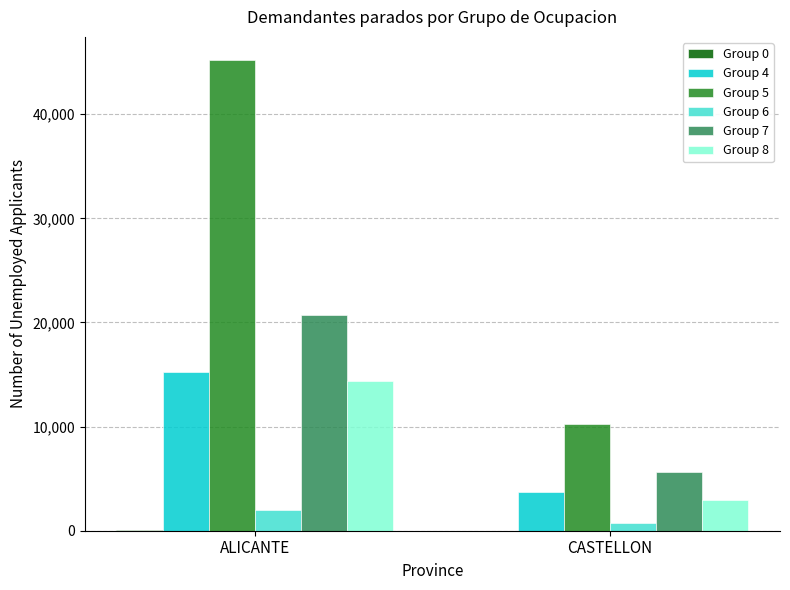

How many groups of bars are there?

2